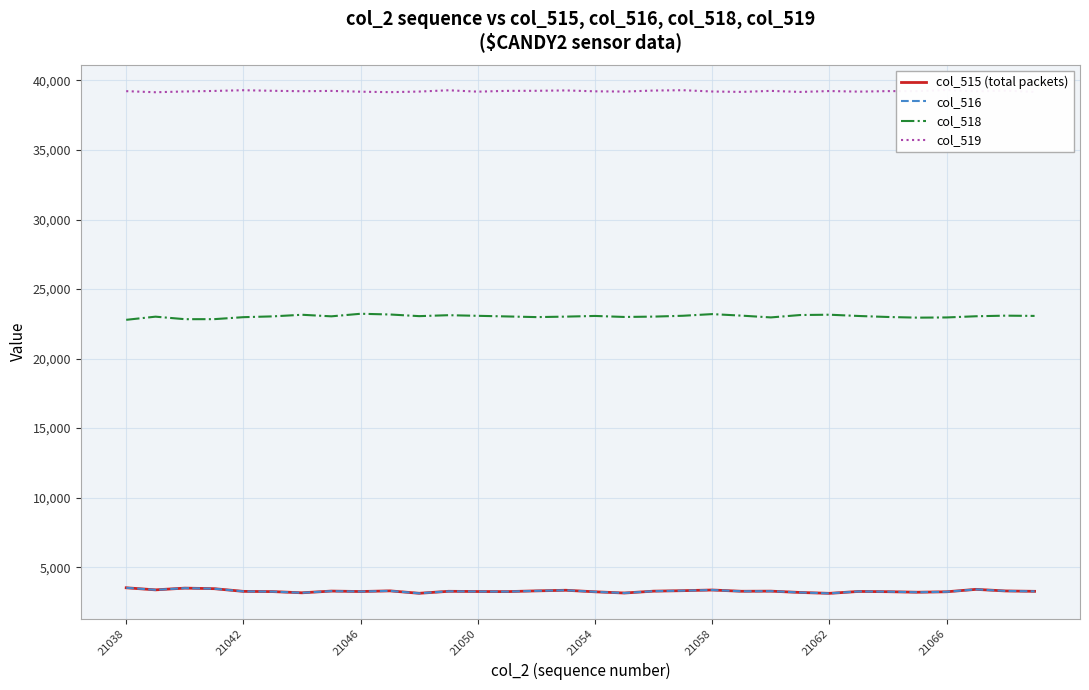

What is the maximum value for col_516?

3518